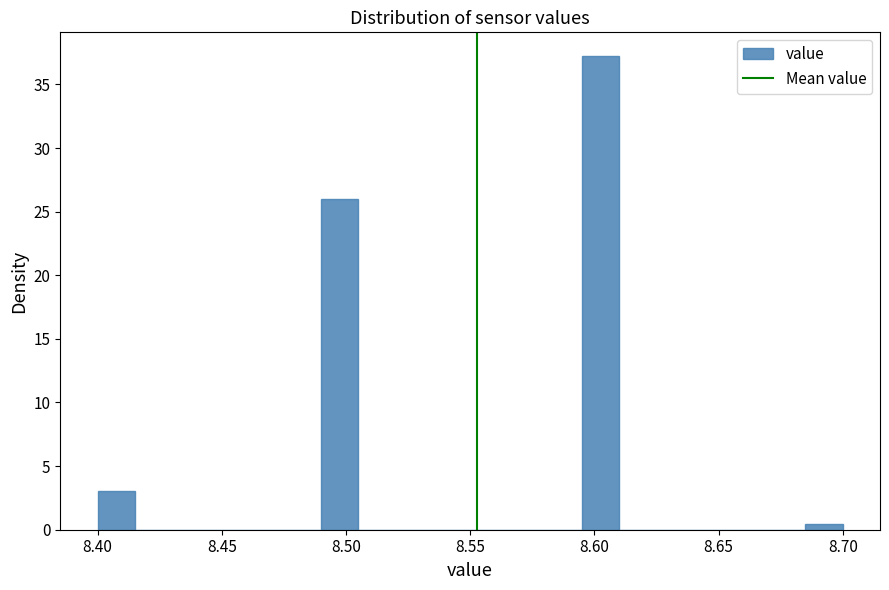

Read against the x-axis, roughly where is the centre of the tallest bar?

8.605